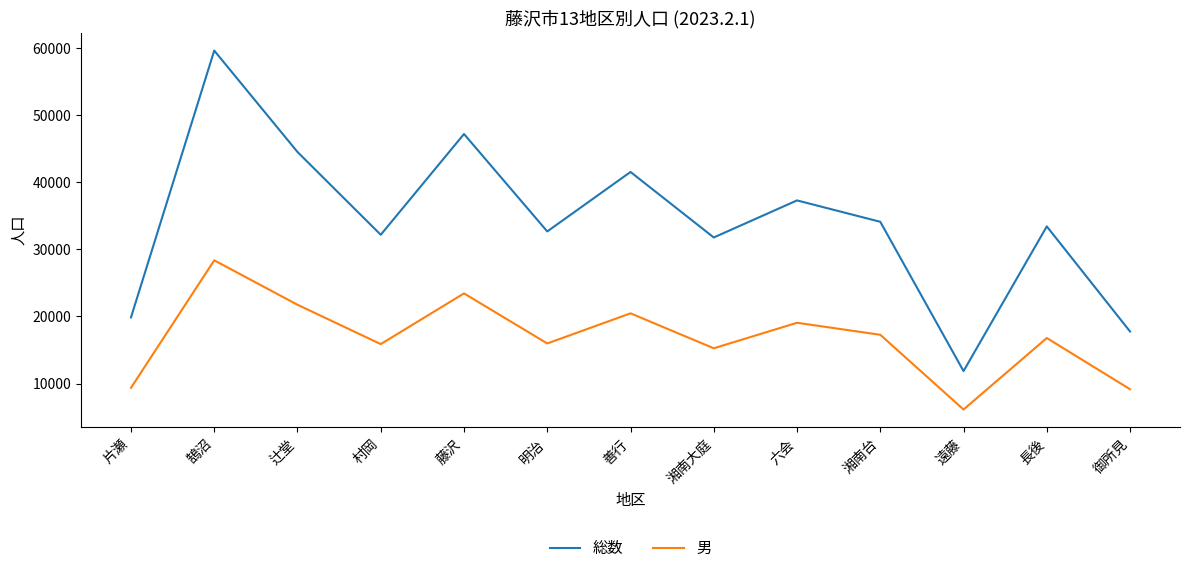

True or false: 総数 and 男 cross at least once.

False